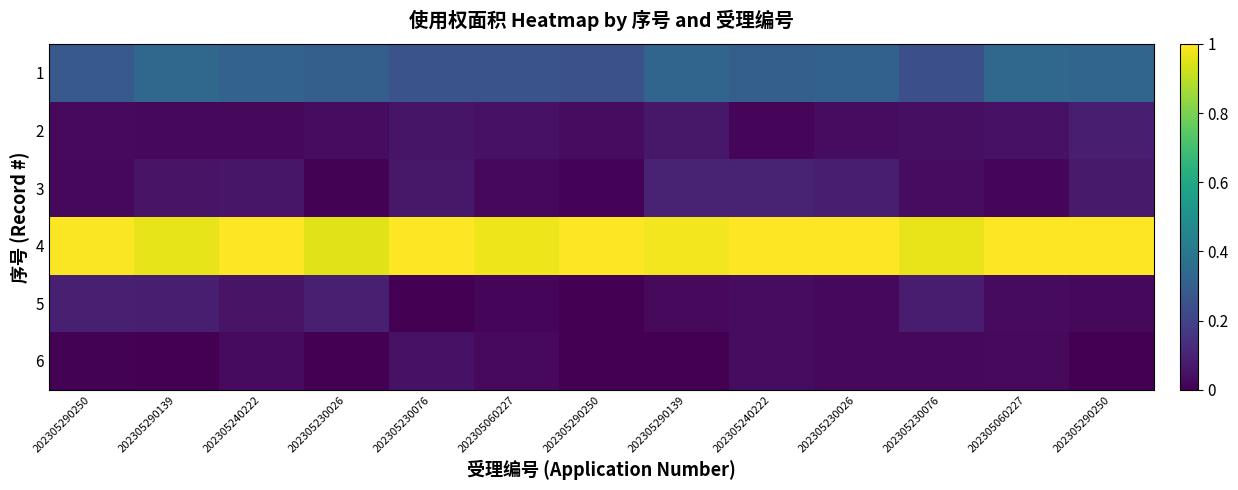

Reading left to right, what are all the values shown in this chart?

1: 202305290250=0.3	202305290139=0.3	202305240222=0.3	202305230026=0.3	202305230076=0.3	202305060227=0.3	202305290250=0.2	202305290139=0.3	202305240222=0.3	202305230026=0.3	202305230076=0.2	202305060227=0.3	202305290250=0.3
2: 202305290250=0.0	202305290139=0.0	202305240222=0.0	202305230026=0.0	202305230076=0.1	202305060227=0.0	202305290250=0.0	202305290139=0.1	202305240222=0.0	202305230026=0.0	202305230076=0.0	202305060227=0.1	202305290250=0.1
3: 202305290250=0.0	202305290139=0.1	202305240222=0.1	202305230026=0.0	202305230076=0.1	202305060227=0.0	202305290250=0.0	202305290139=0.1	202305240222=0.1	202305230026=0.1	202305230076=0.0	202305060227=0.0	202305290250=0.1
4: 202305290250=1.0	202305290139=1.0	202305240222=1.0	202305230026=1.0	202305230076=1.0	202305060227=1.0	202305290250=1.0	202305290139=1.0	202305240222=1.0	202305230026=1.0	202305230076=1.0	202305060227=1.0	202305290250=1.0
5: 202305290250=0.1	202305290139=0.1	202305240222=0.1	202305230026=0.1	202305230076=0.0	202305060227=0.0	202305290250=0.0	202305290139=0.0	202305240222=0.0	202305230026=0.0	202305230076=0.1	202305060227=0.0	202305290250=0.0
6: 202305290250=0.0	202305290139=0.0	202305240222=0.0	202305230026=0.0	202305230076=0.0	202305060227=0.0	202305290250=0.0	202305290139=0.0	202305240222=0.0	202305230026=0.0	202305230076=0.0	202305060227=0.0	202305290250=0.0